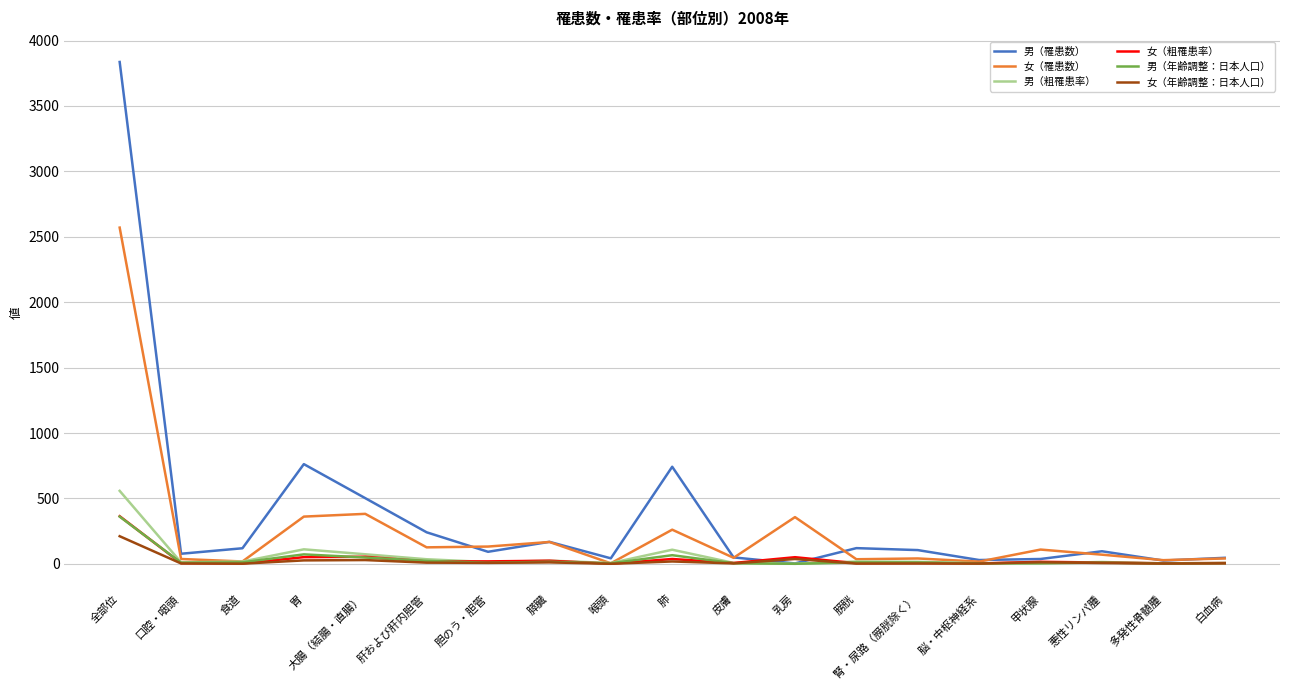

What is the sum of all 女（罹患数） values?

4802.0